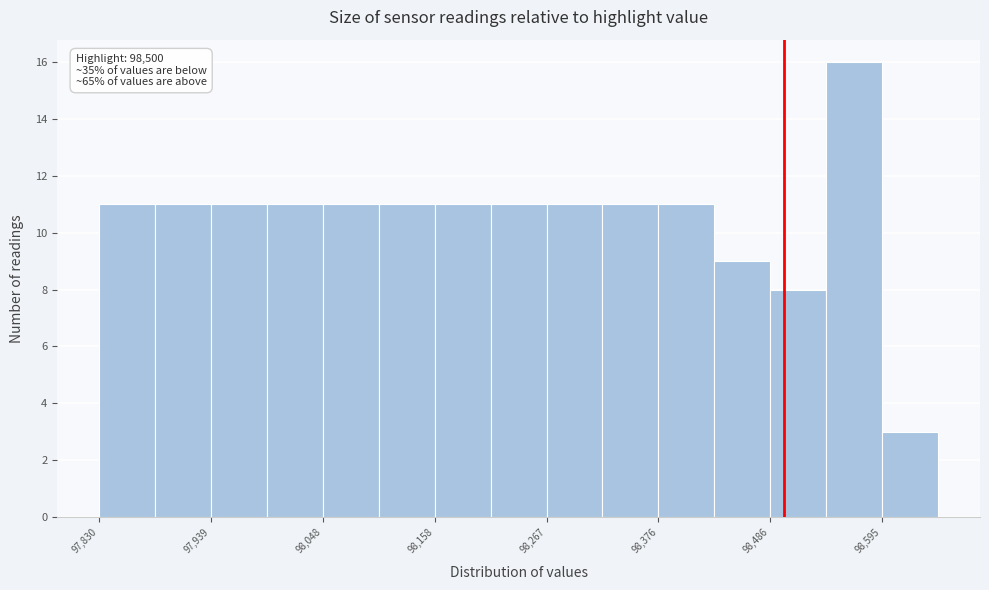

Around what value on the x-axis is the tallest bar? Give the approximate position of its centre, as read against the axis.

98560